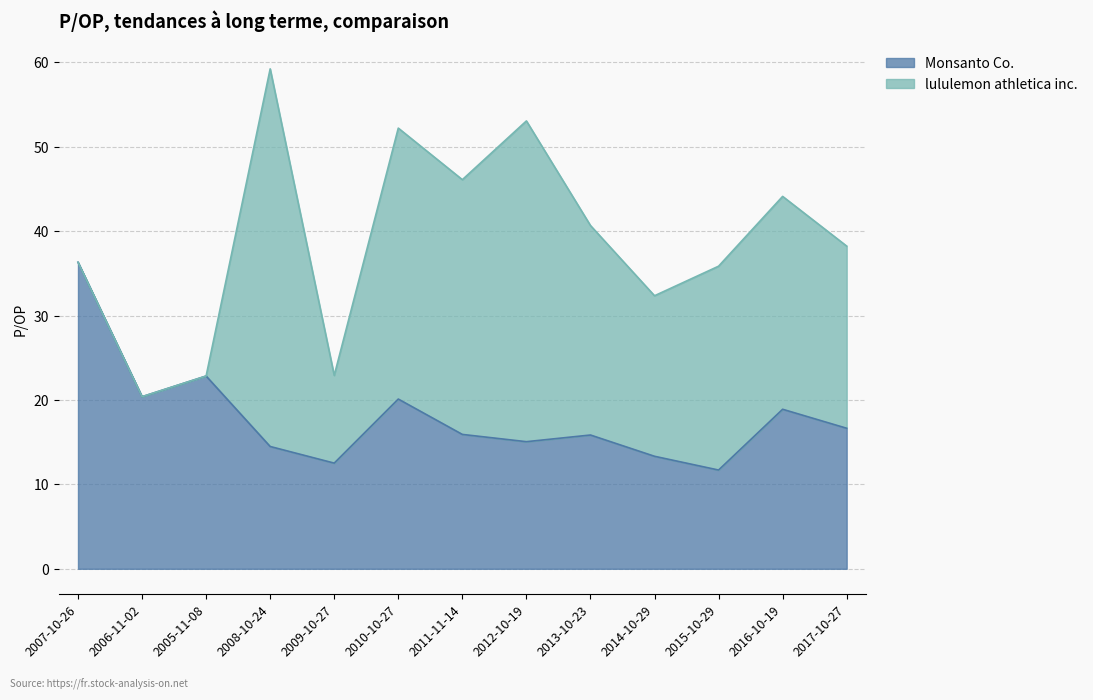

Rank the categories by value from highest to lowest.

2007-10-26, 2005-11-08, 2006-11-02, 2010-10-27, 2016-10-19, 2017-10-27, 2011-11-14, 2013-10-23, 2012-10-19, 2008-10-24, 2014-10-29, 2009-10-27, 2015-10-29